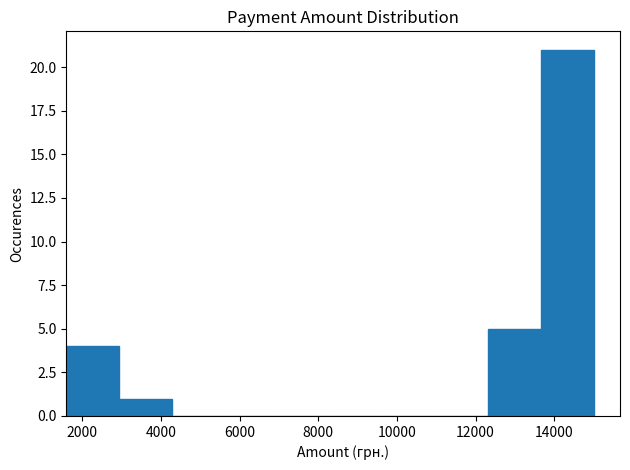

How tall is the bar that spans 1600 to 3000 on the x-axis? Neither the bar edges nor the heights are printed on the chart, so give them approximately, as read against the axes.

4